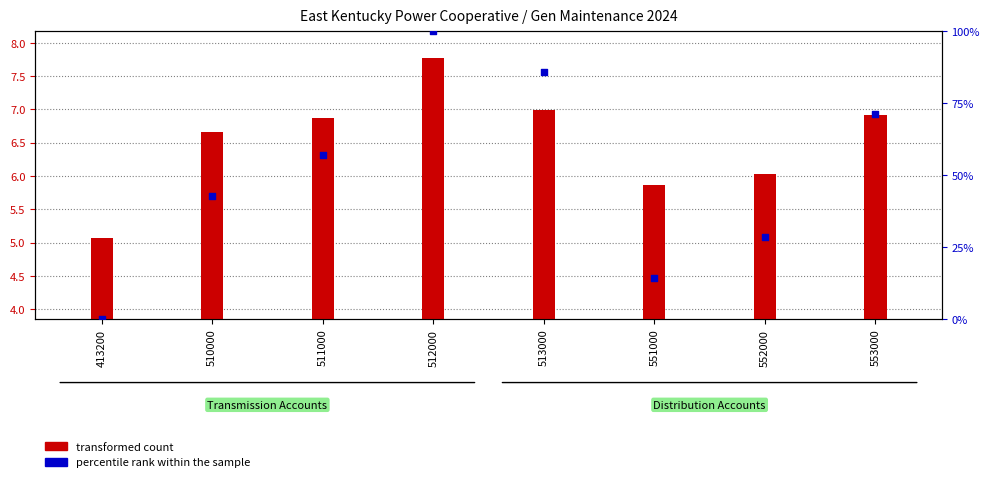

Which series contains the lowest Y value?

percentile rank within the sample